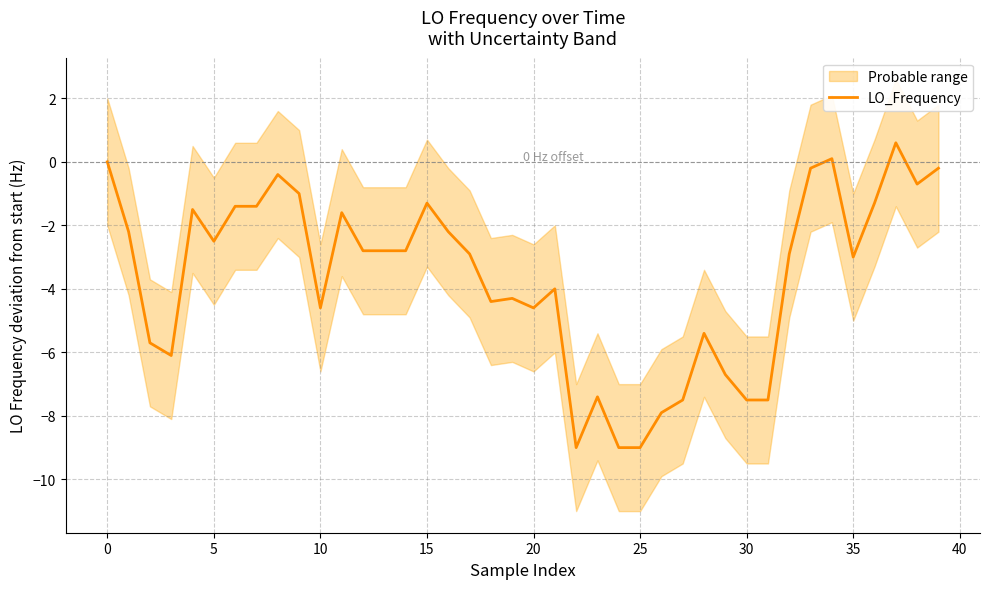

True or false: LO_Frequency has a value of -4.8 at 0.

False